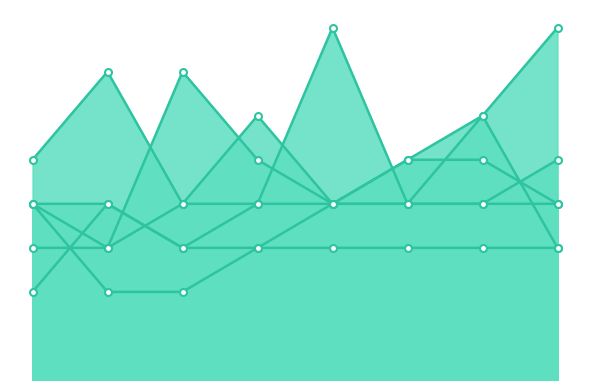

Does the chart have visible grid lines?

No